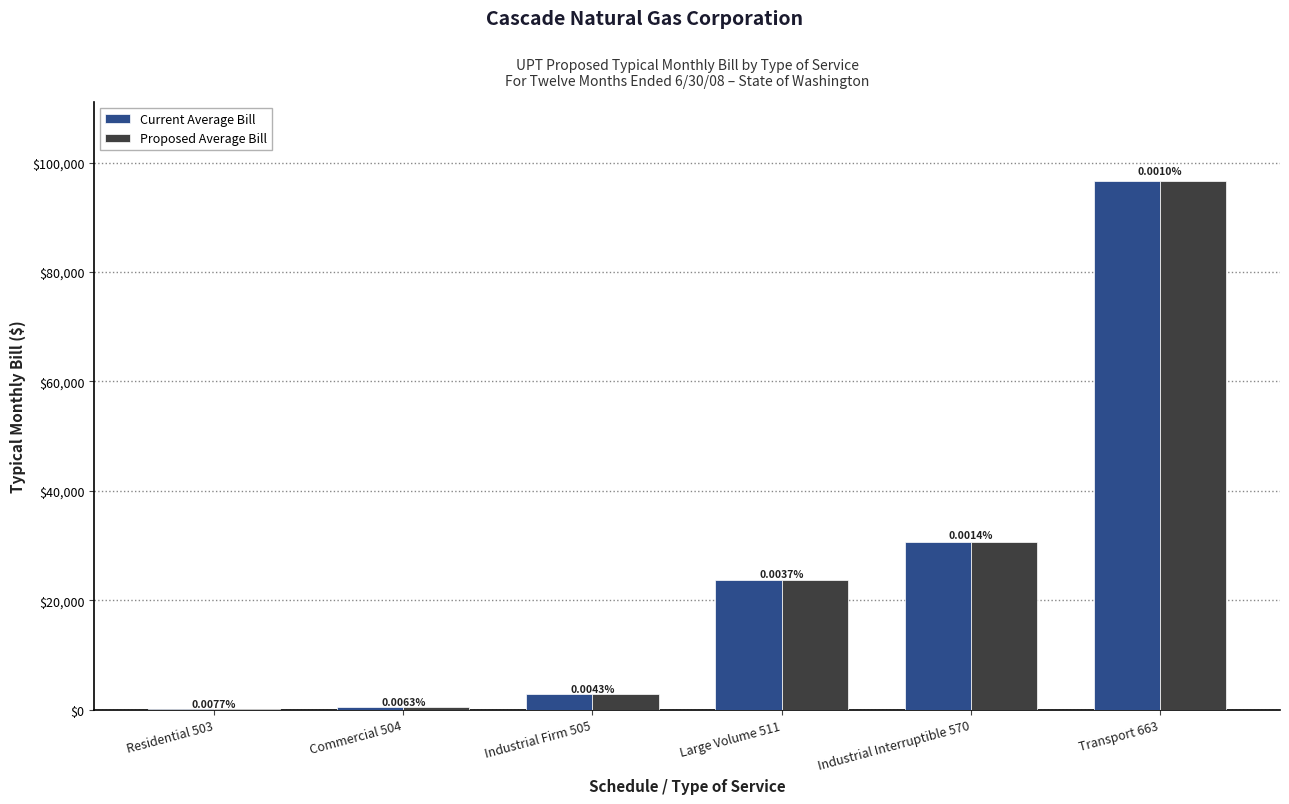

What are all the series names shown in the legend?

Current Average Bill, Proposed Average Bill